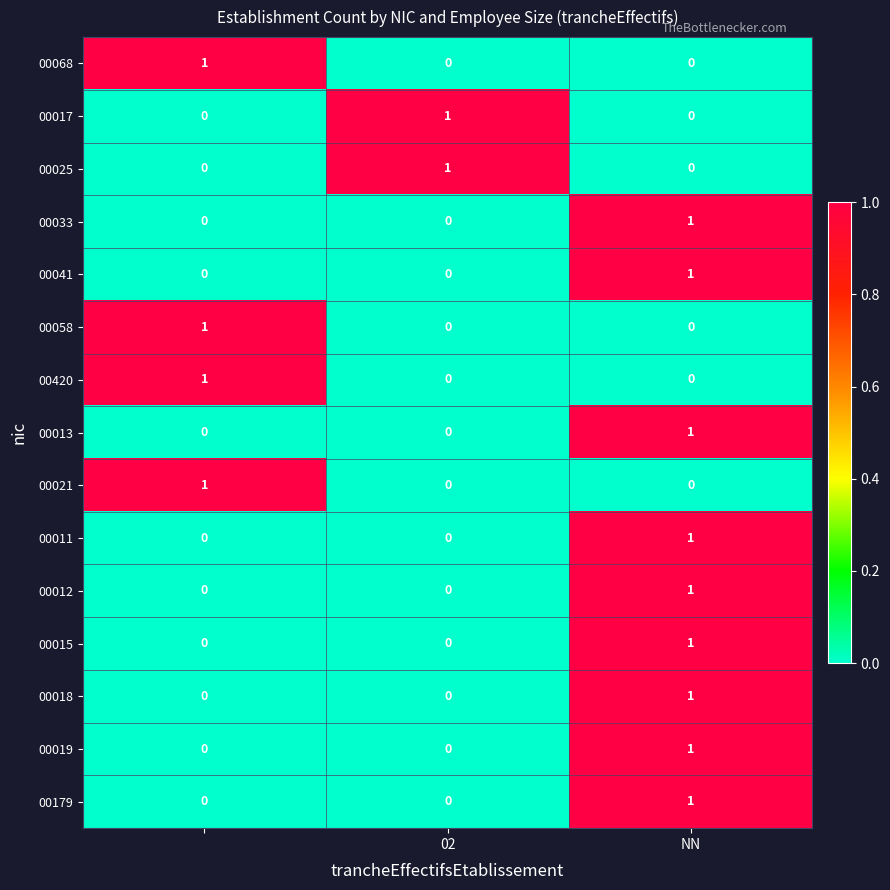

At how many categories does at least one series exceed 0?

3